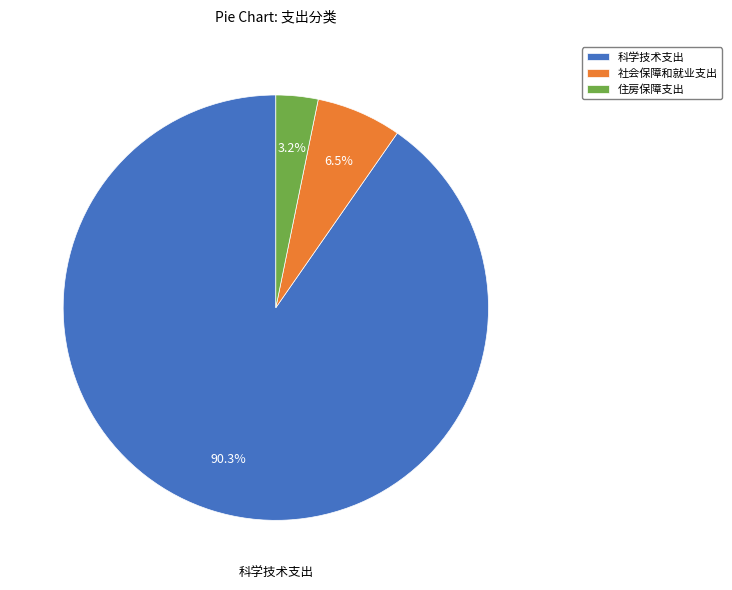

Which category has the biggest portion of the pie?

科学技术支出